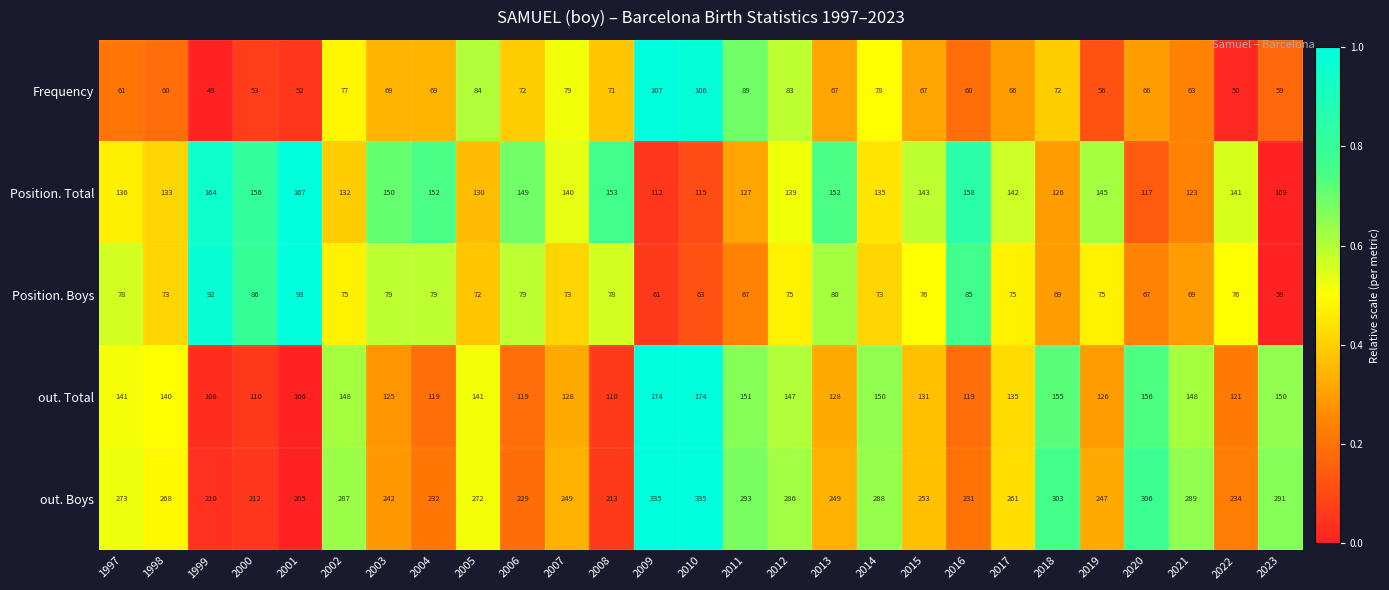

Between 2005 and 2011, which series saw the biggest shift?

out. Boys